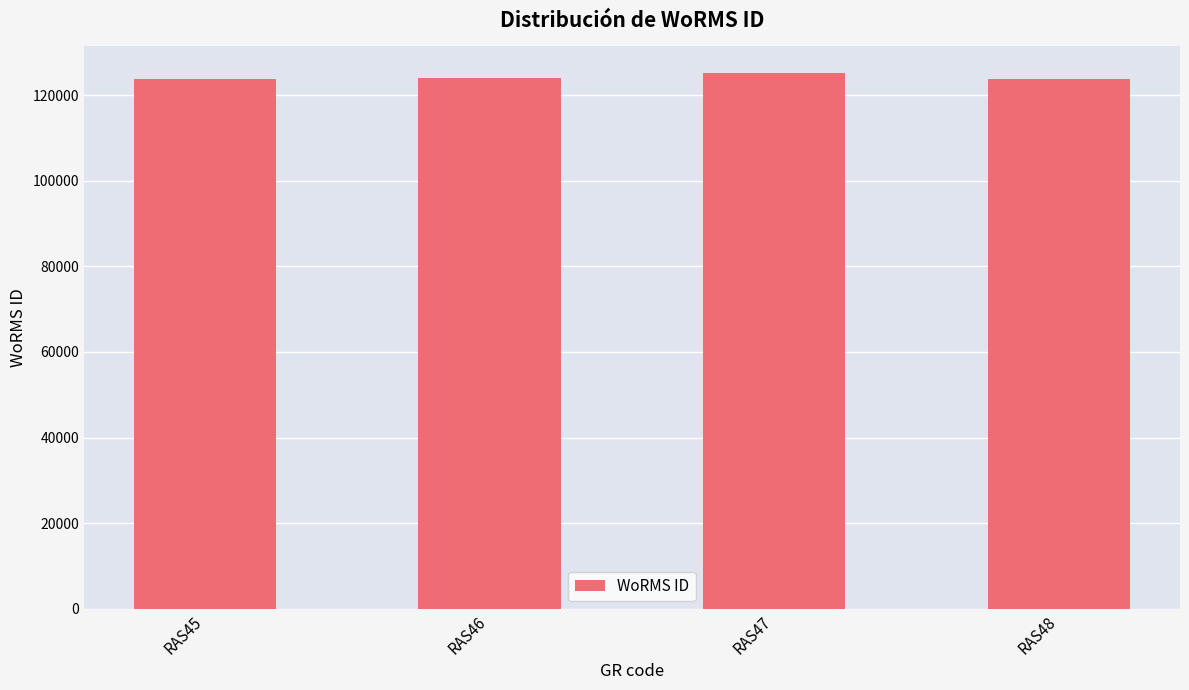

Approximately how many times larger is the value at RAS47 compared to RAS45?

1.0